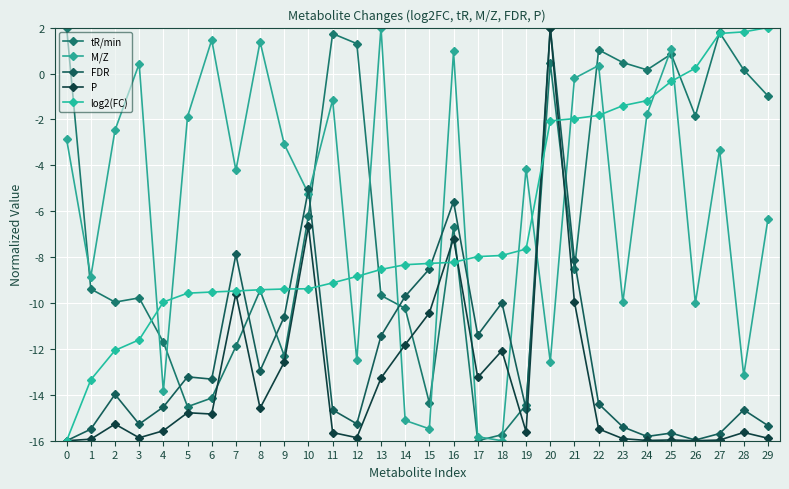

True or false: FDR has a value of -16.0 at 26.

True